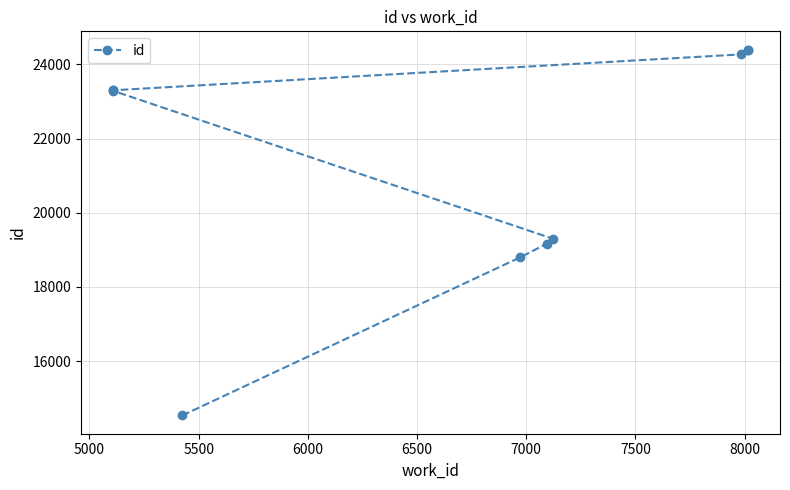

What is the difference between the maximum and minimum values?

9865